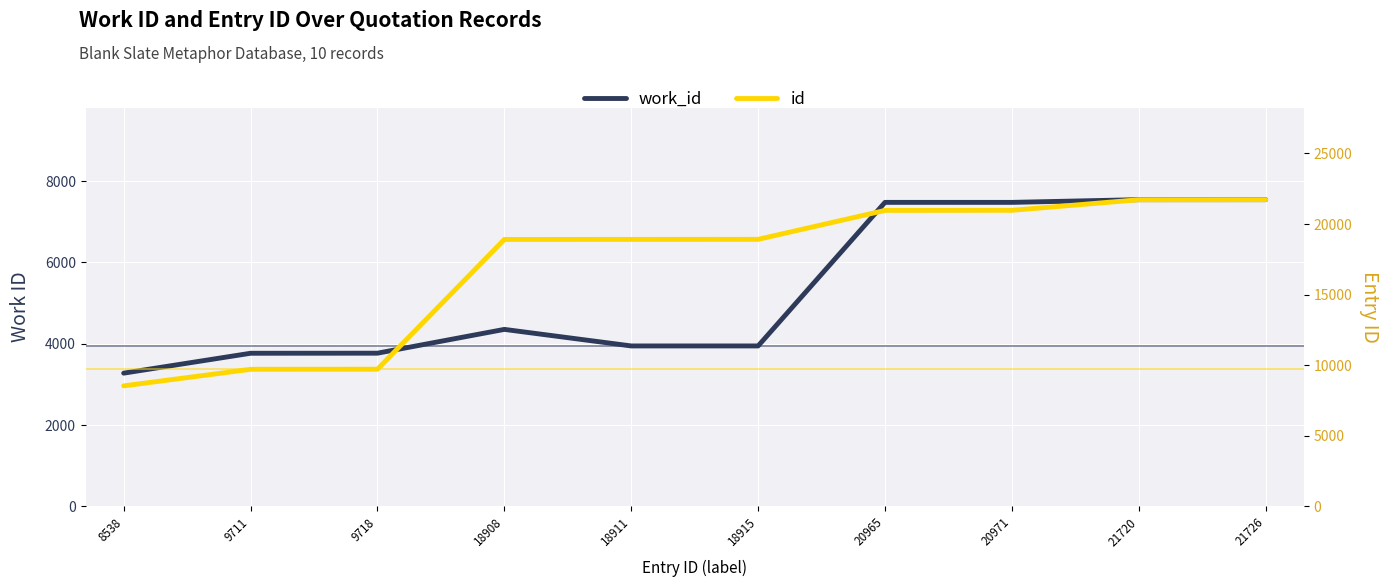

Between 18911 and 18908, which is larger?

18908